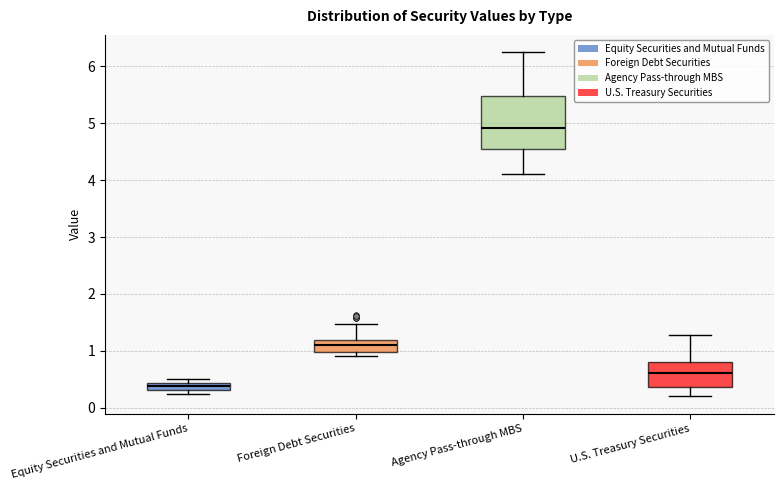

Where does the median line of the box for Foreign Debt Securities sit on the y-axis? The values are not printed on the chart, so give them approximately, as read against the axis.

1.1